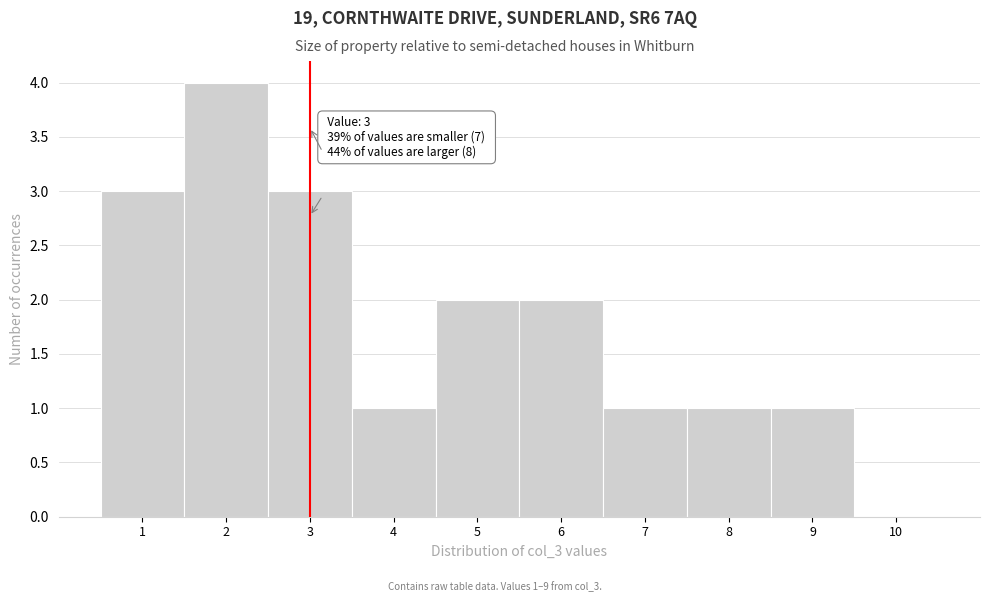

Which range on the x-axis has the tallest bar?

1.5 to 2.5